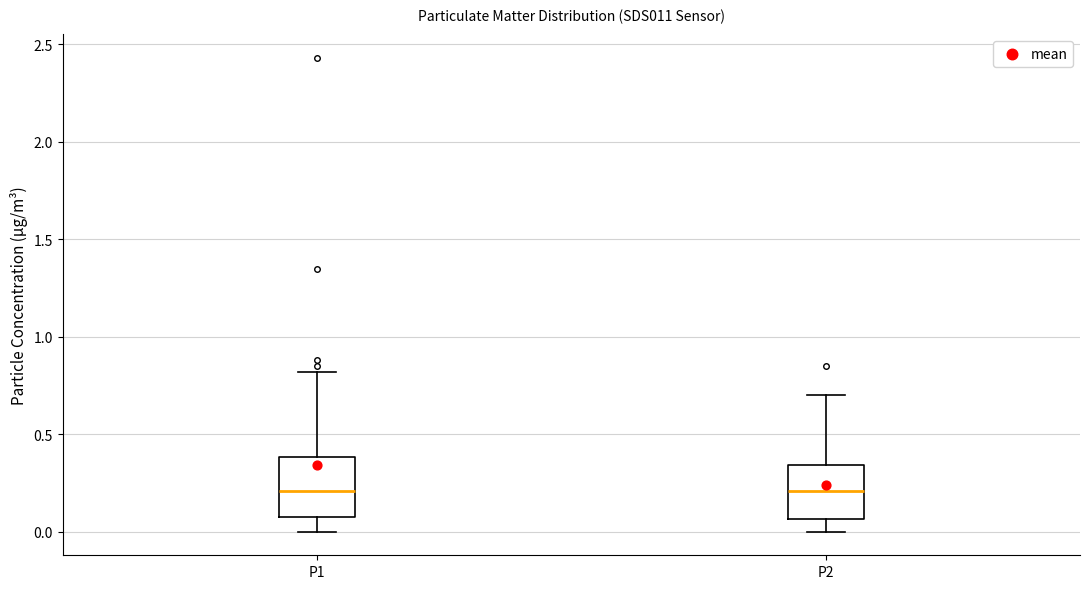

Reading left to right, read every box against the y-axis: the position of its median line, the range the box covers, and the ends of its whiskers. The values are not printed on the chart, so give them approximately, as read against the axis.

P1: median 0.20, box 0.10 to 0.40, whiskers 0.00 to 0.80
P2: median 0.20, box 0.05 to 0.35, whiskers 0.00 to 0.70